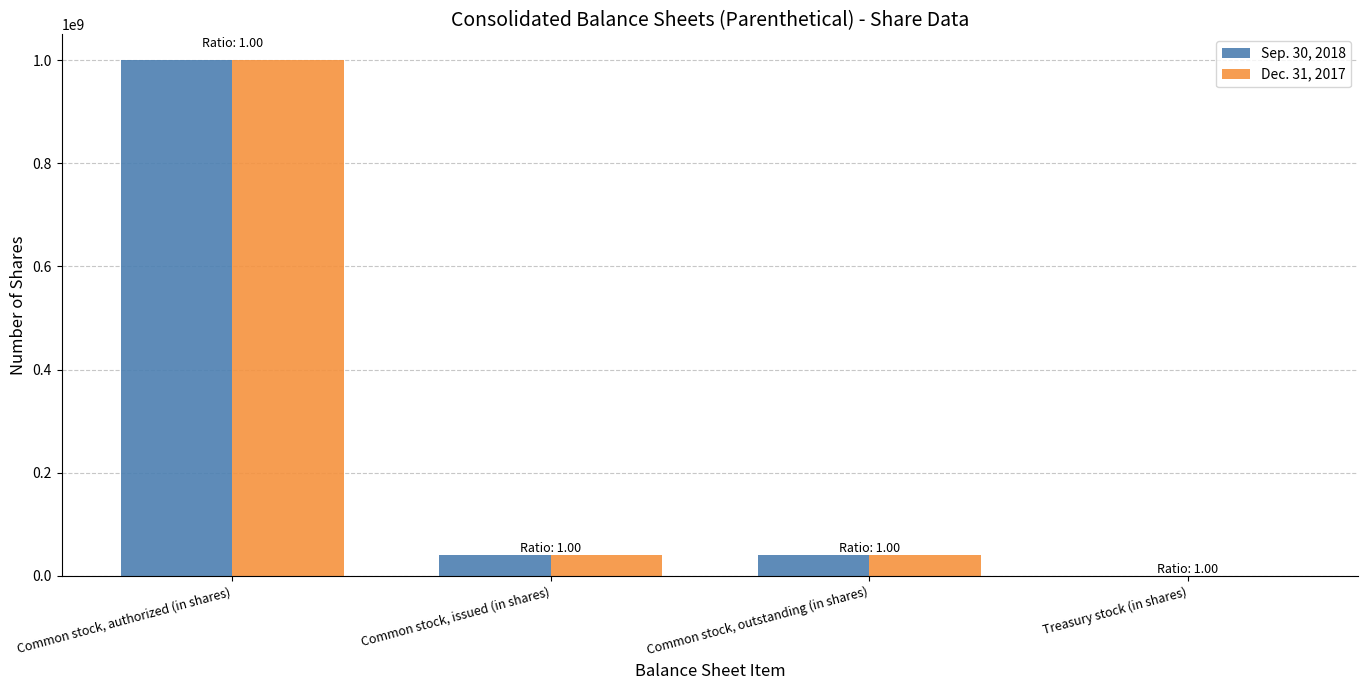

True or false: Sep. 30, 2018 has a value of 655236903 at Common stock, authorized (in shares).

False